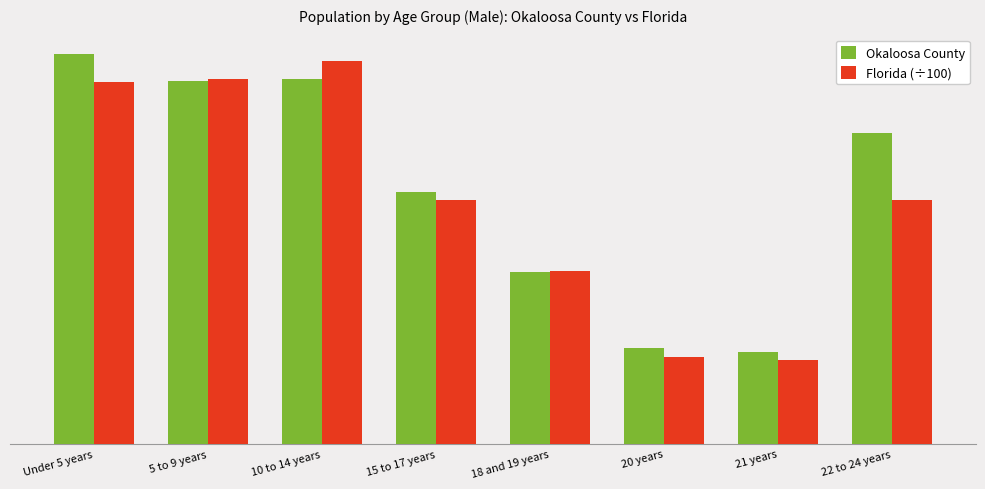

What are all the series names shown in the legend?

Okaloosa County, Florida (÷100)